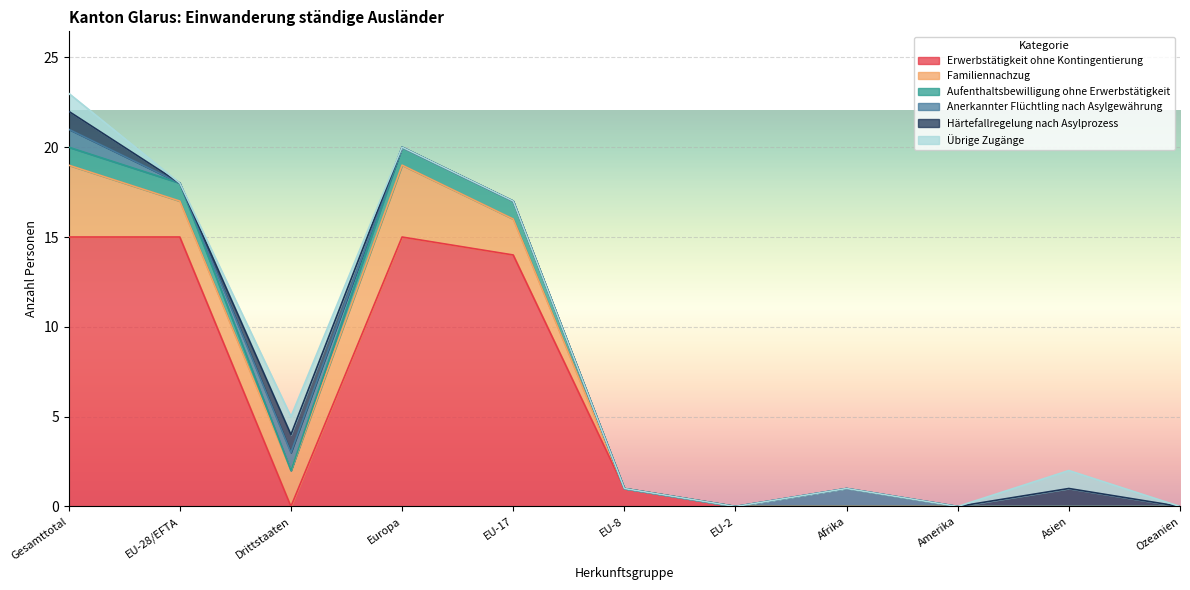

What is the maximum value shown in the chart?

15